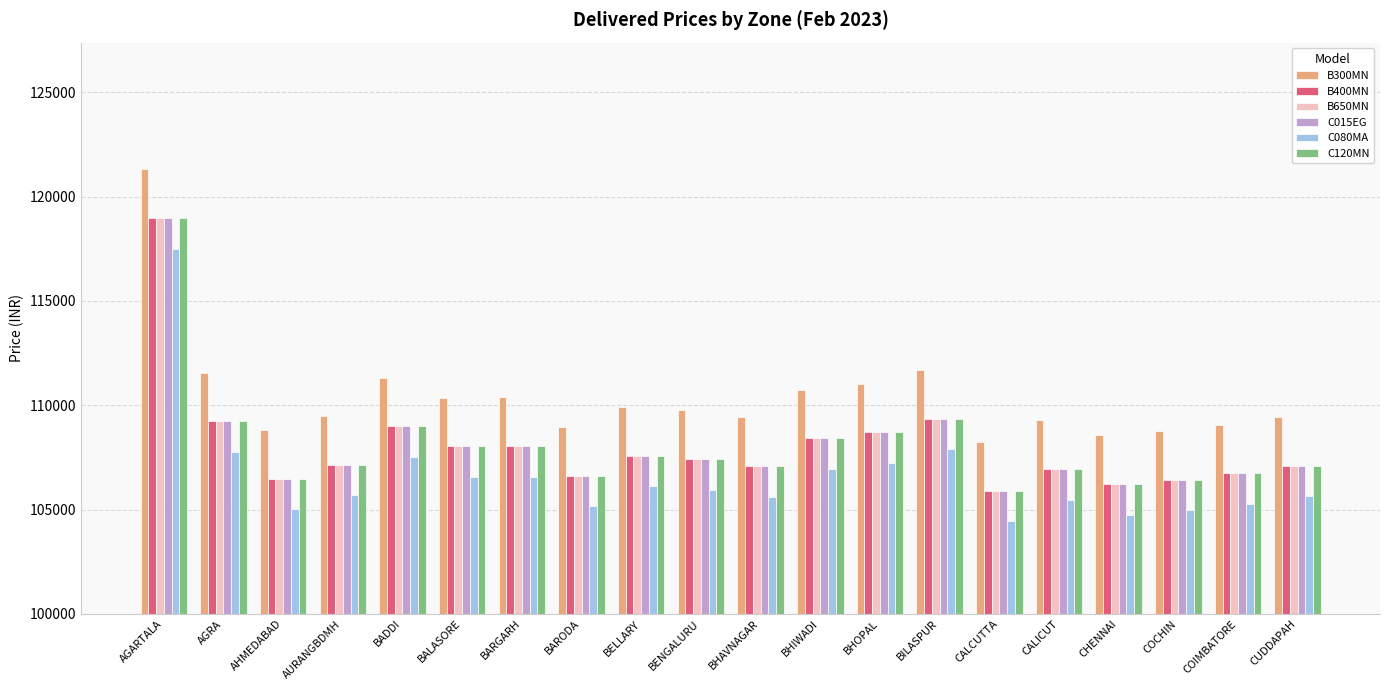

Count the number of categories in the chart.

20